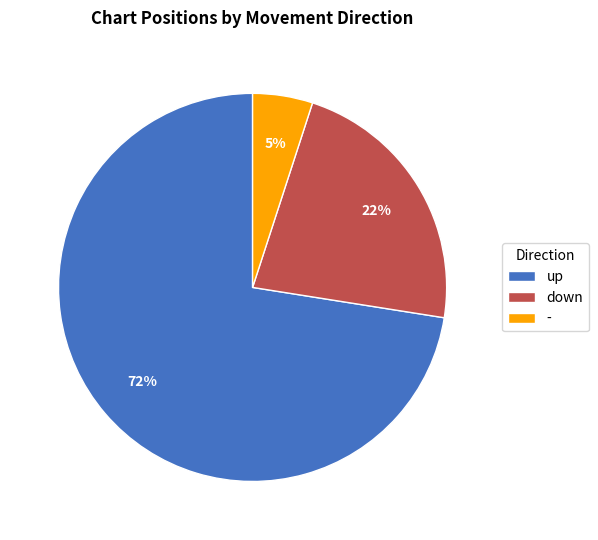

To the nearest percent, what is the combined percentage of - and down?

28%